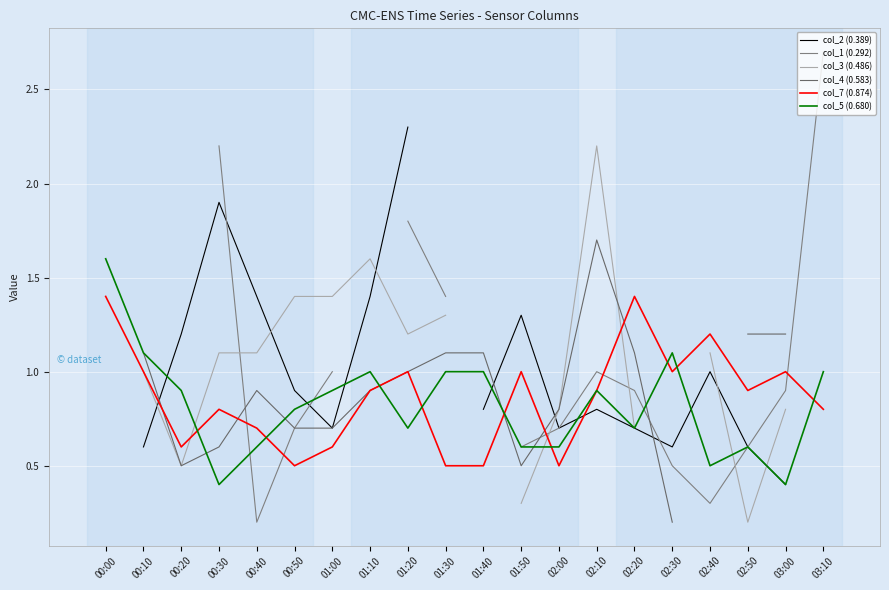

What is the greatest value displayed?

2.7